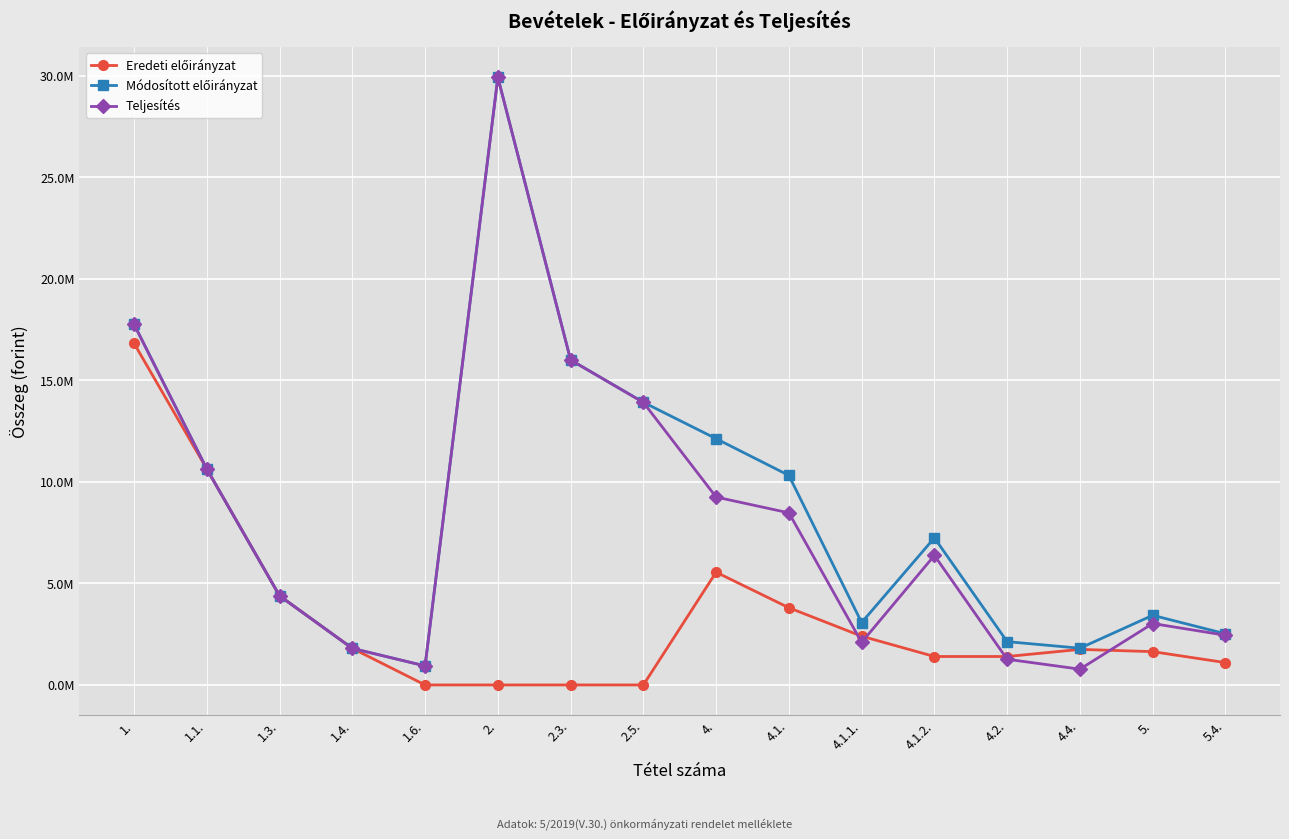

How many interior local peaks does the Eredeti előirányzat series have?

2